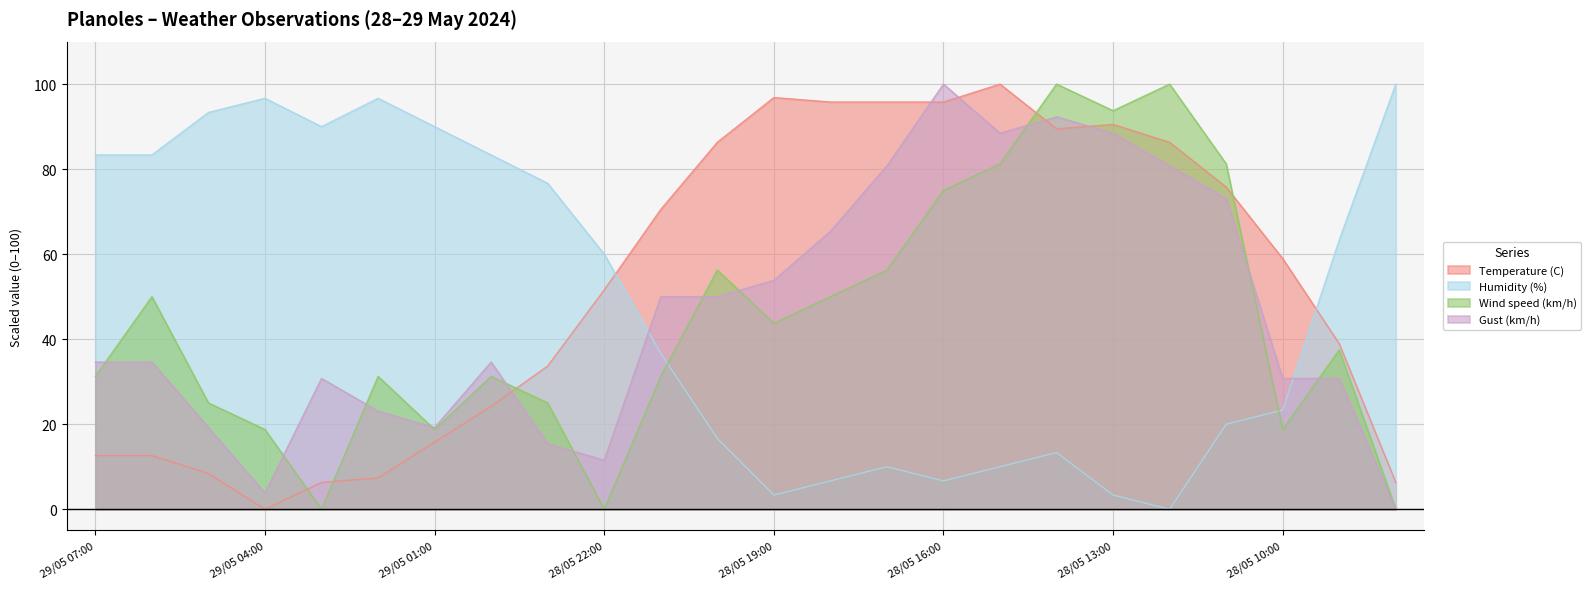

Is it true that Humidity (%) equals 14.5 at 28/05 15:00?

False